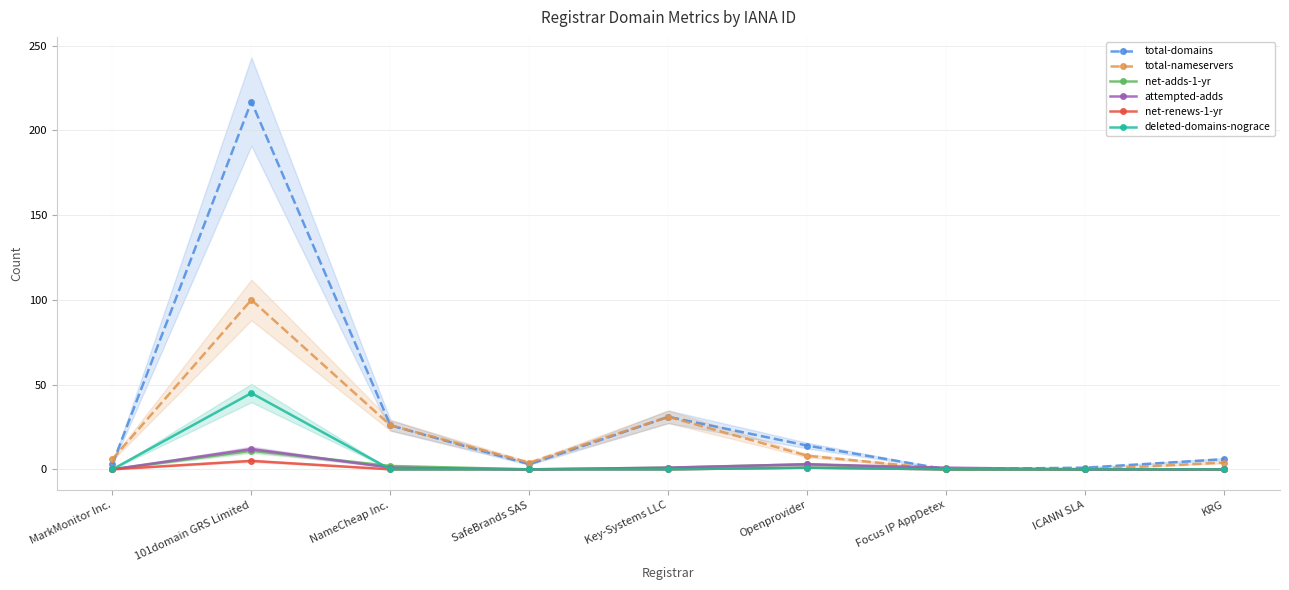

True or false: total-domains and attempted-adds intersect in this chart.

True